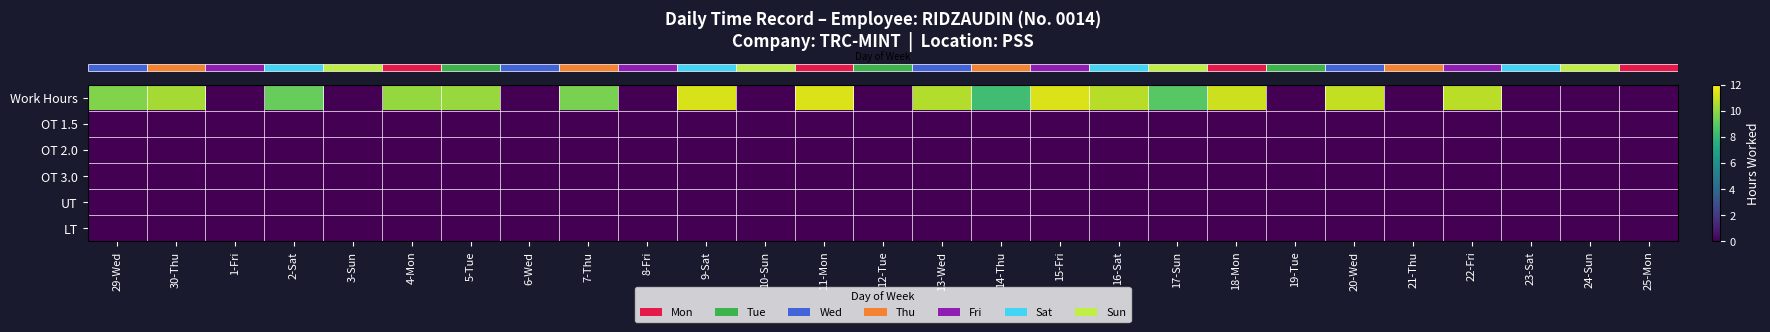

What is the total value across all series at 20-Wed?

10.9